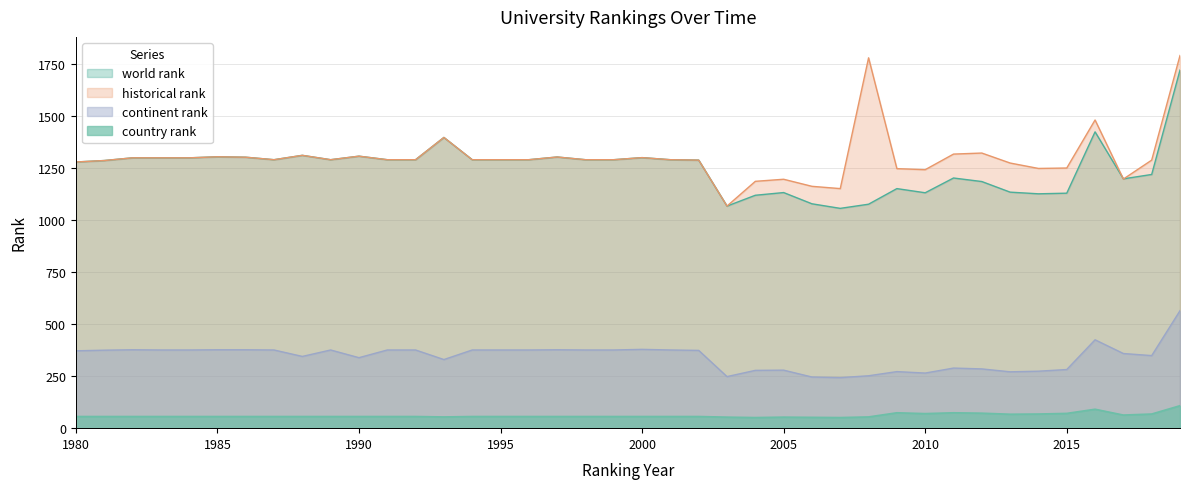

Where is the first local maximum for country rank?

2005